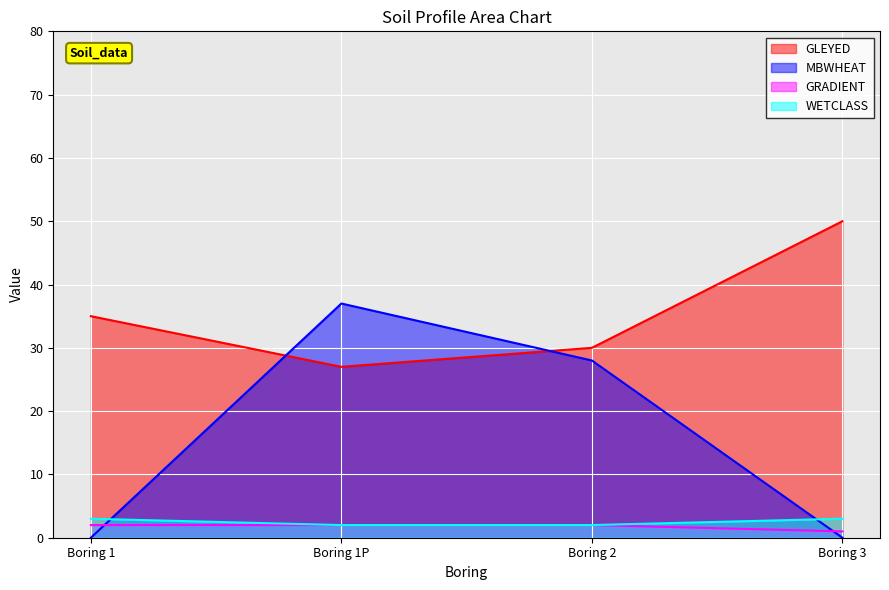

Is it true that GRADIENT equals 2 at Boring 2?

True